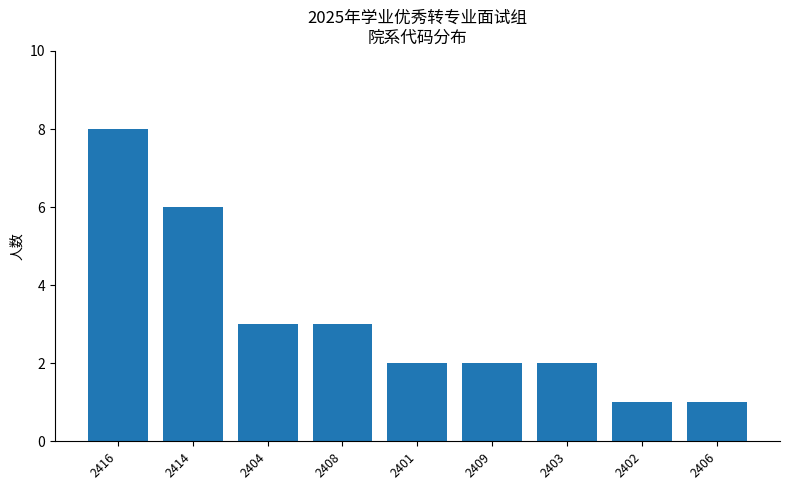

What is the difference between the values at 2406 and 2414?

5